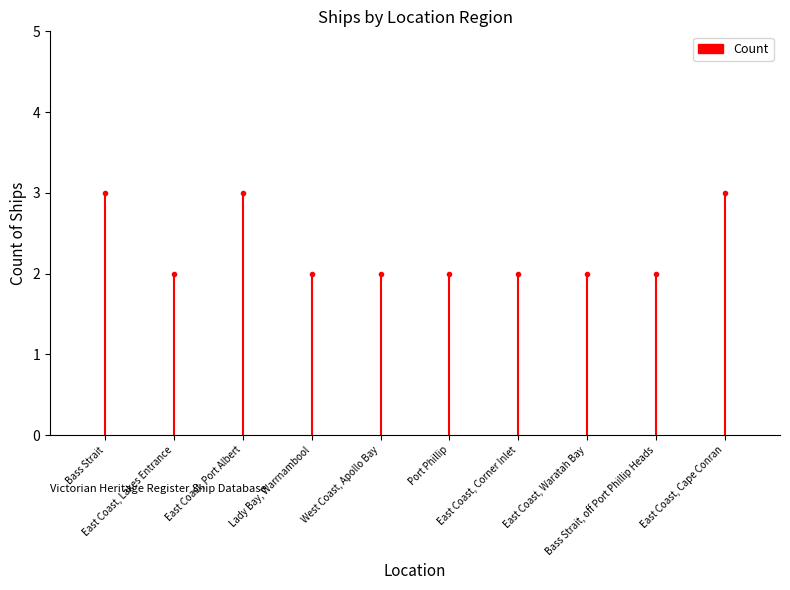

What is the difference between the maximum and second lowest values?

1